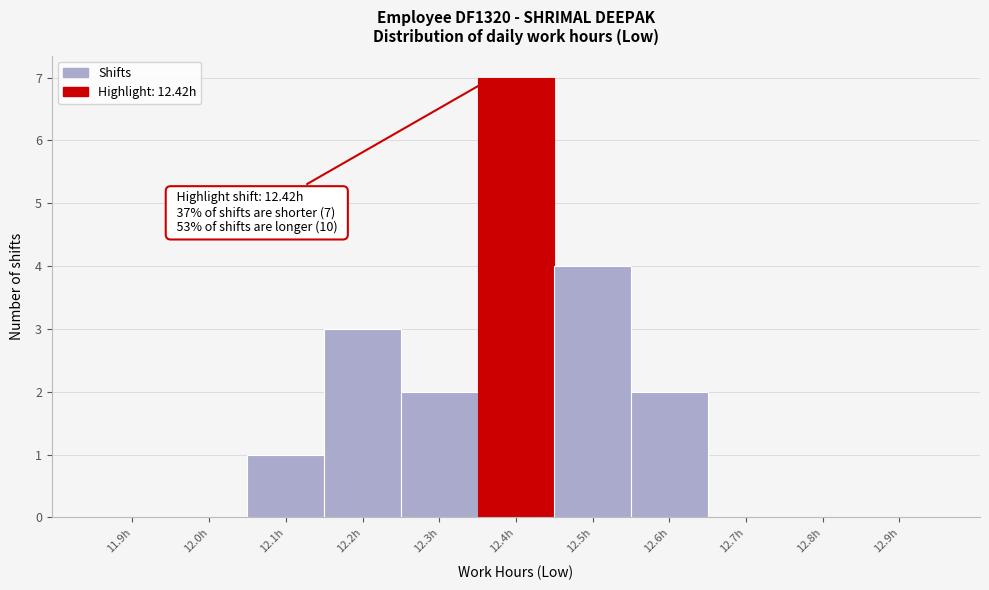

Reading right to left, what are all the values shown in this chart?

12.9h=0	12.8h=0	12.7h=0	12.6h=2	12.5h=4	12.4h=7	12.3h=2	12.2h=3	12.1h=1	12.0h=0	11.9h=0